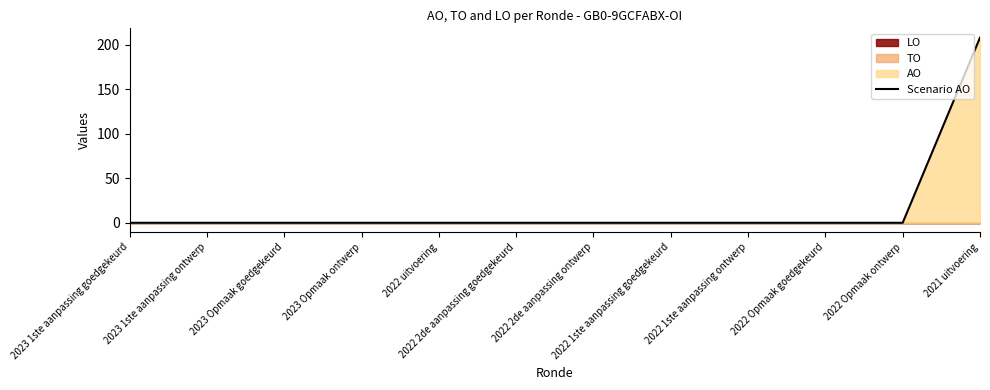

True or false: the data has more than 2 interior local peaks.

False